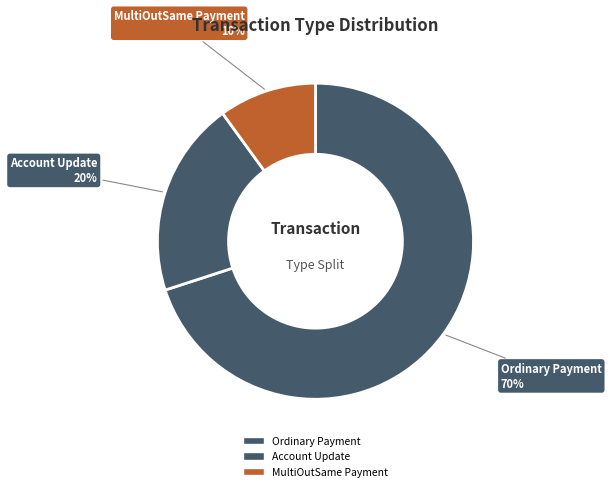

How many slices are in this pie chart?

3